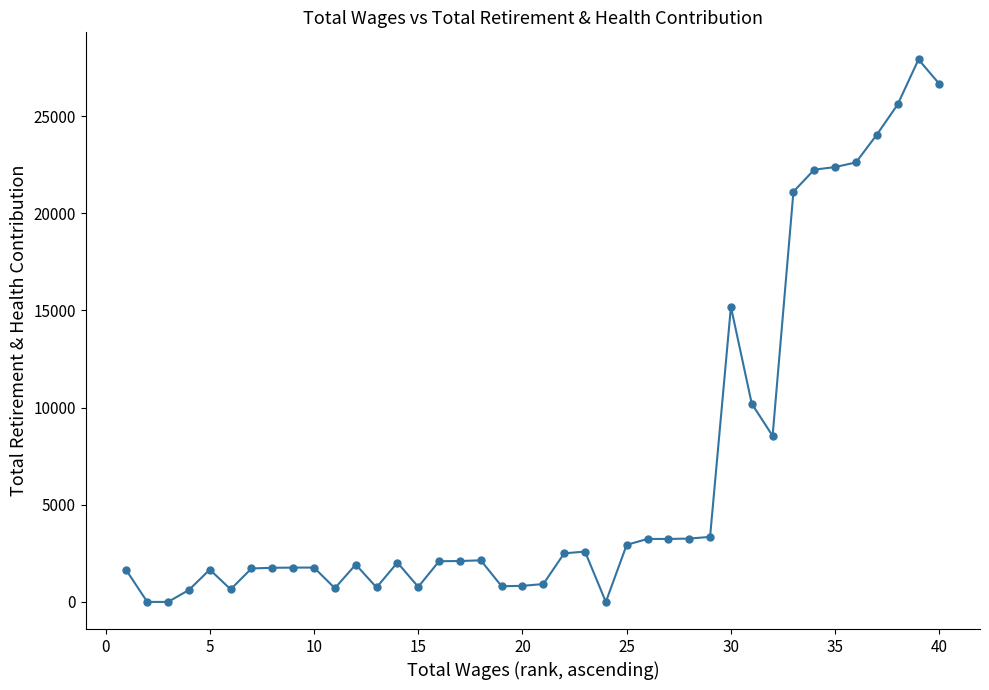

Does the chart have visible grid lines?

No